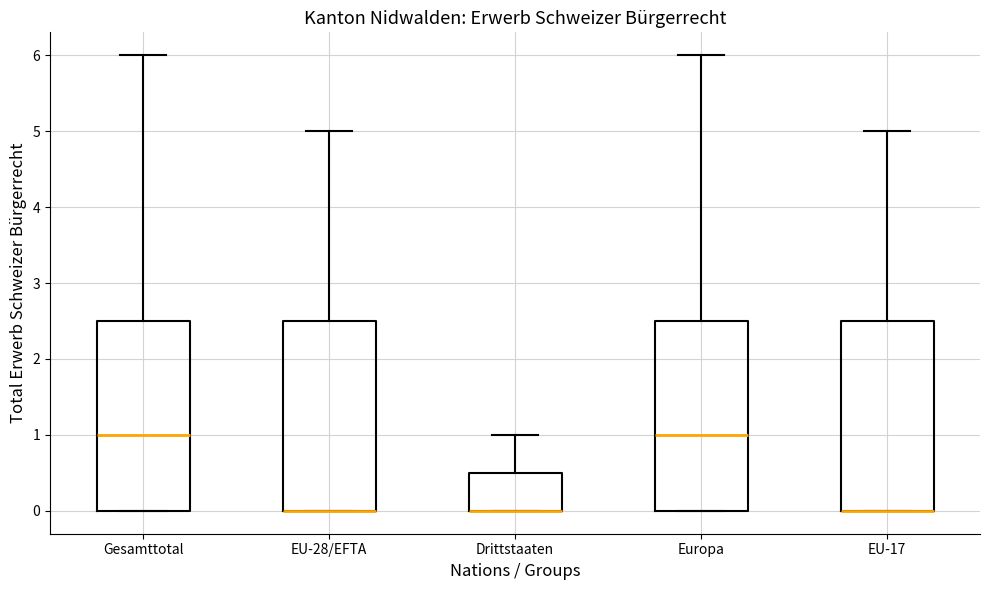

Where is the upper edge of the box for EU-28/EFTA on the y-axis? The values are not printed on the chart, so give them approximately, as read against the axis.

2.5